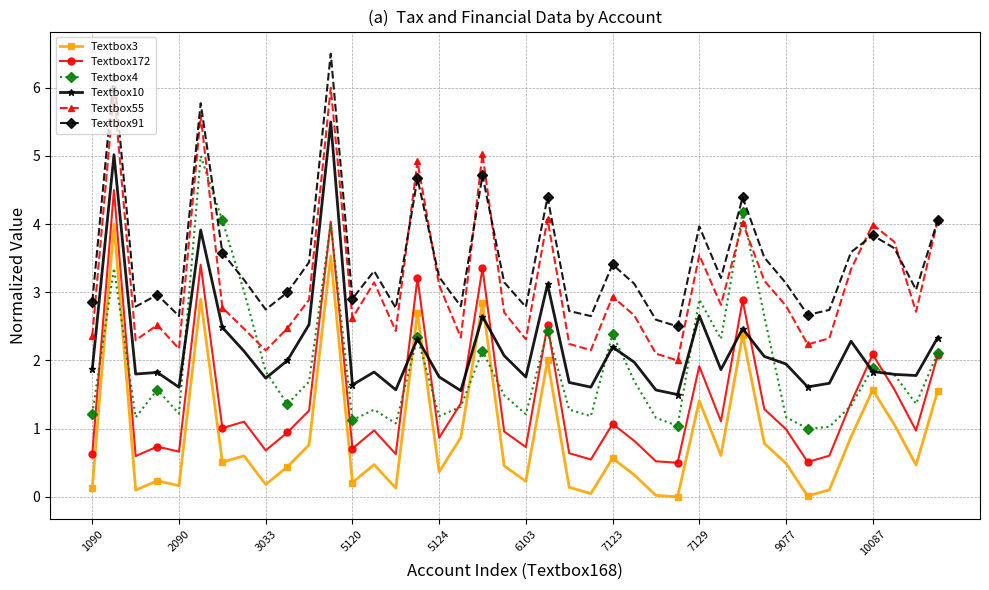

What is the average value of the Textbox91 series?

3.5